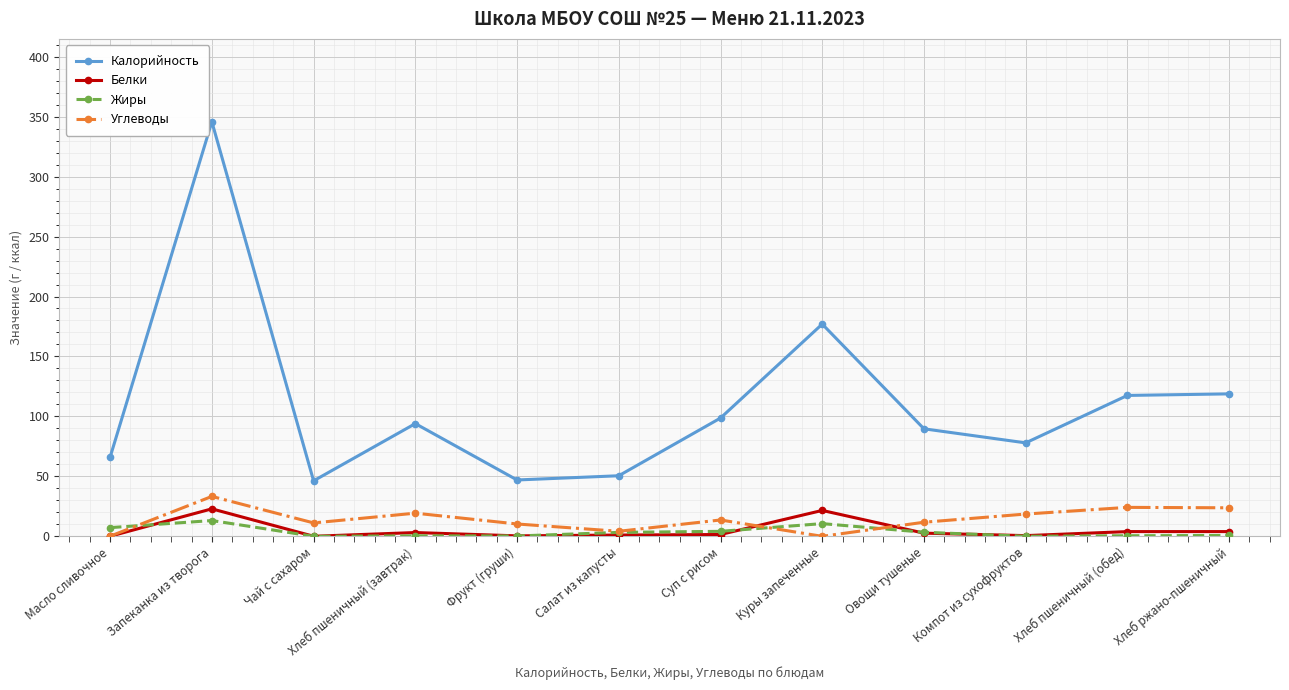

What is the label of the 1st point from the right?

Хлеб ржано-пшеничный